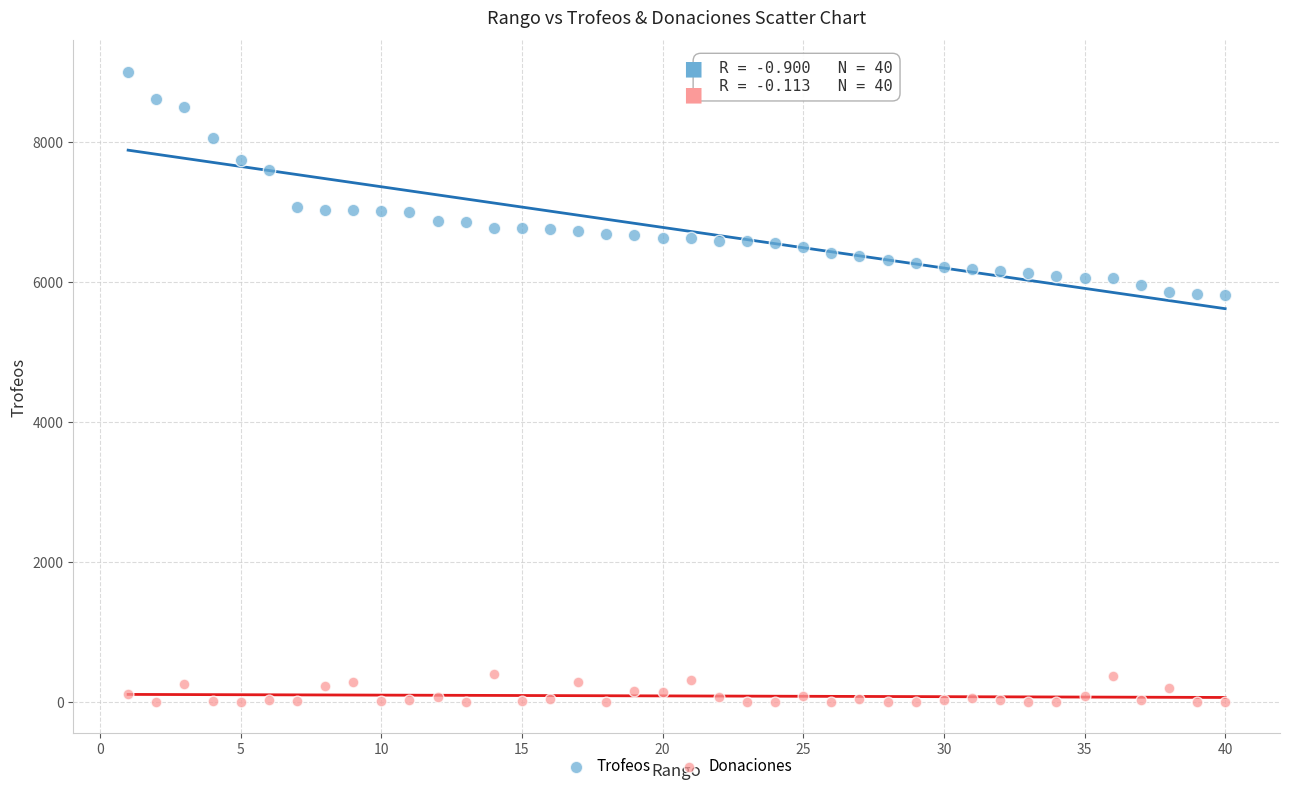

Which series has the largest Y range (max minus min)?

Trofeos